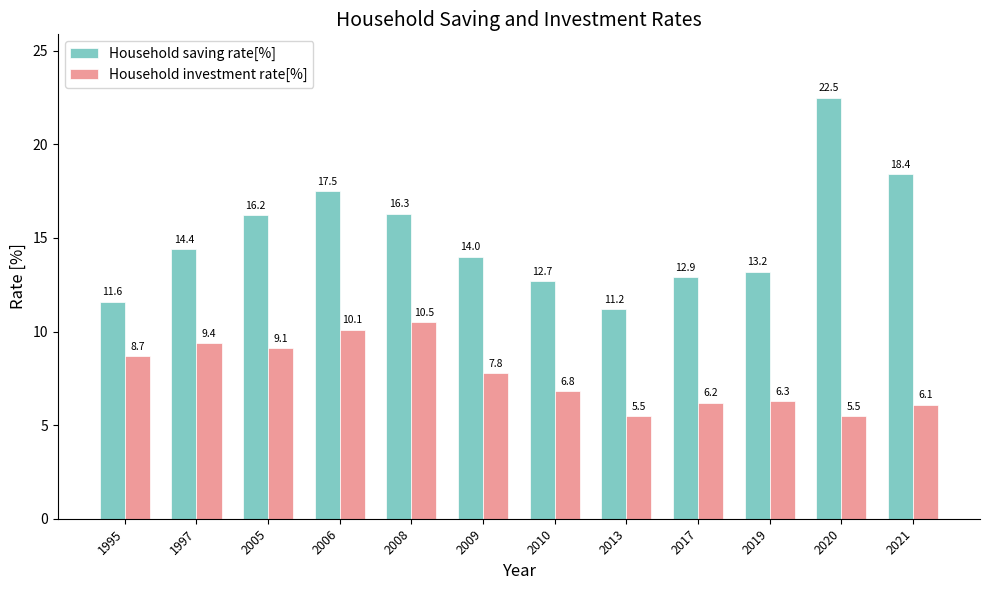

How many data points does each series have?

12